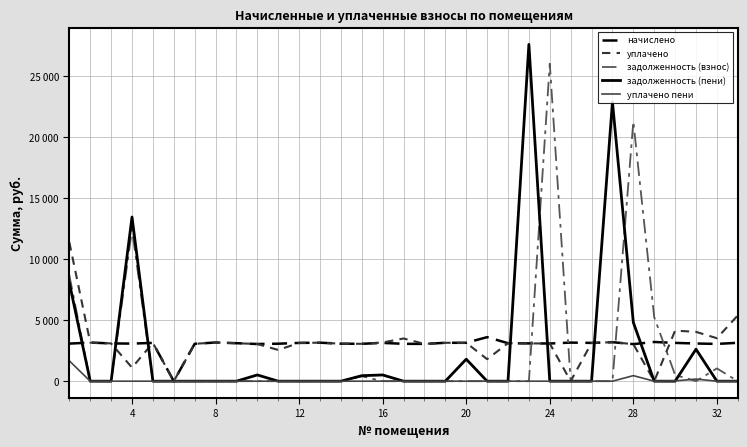

Is this an area chart (filled region under the line)?

No